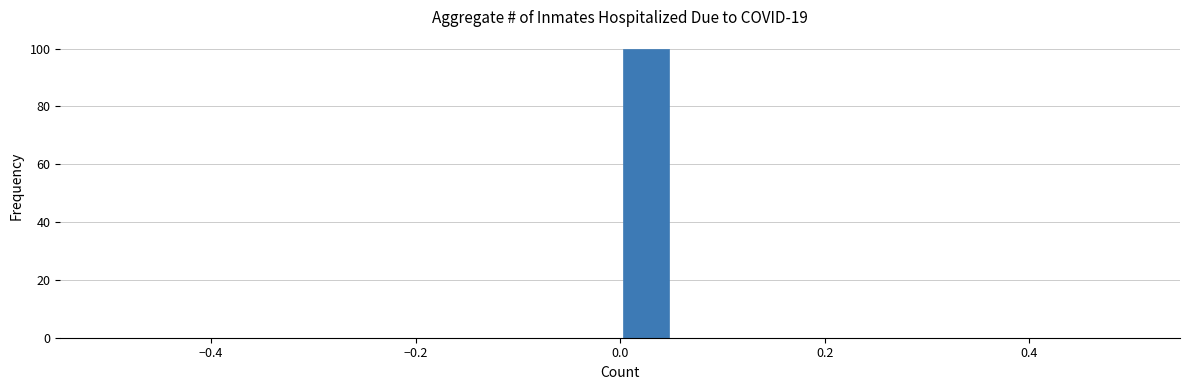

Around what value on the x-axis is the tallest bar? Give the approximate position of its centre, as read against the axis.

0.02